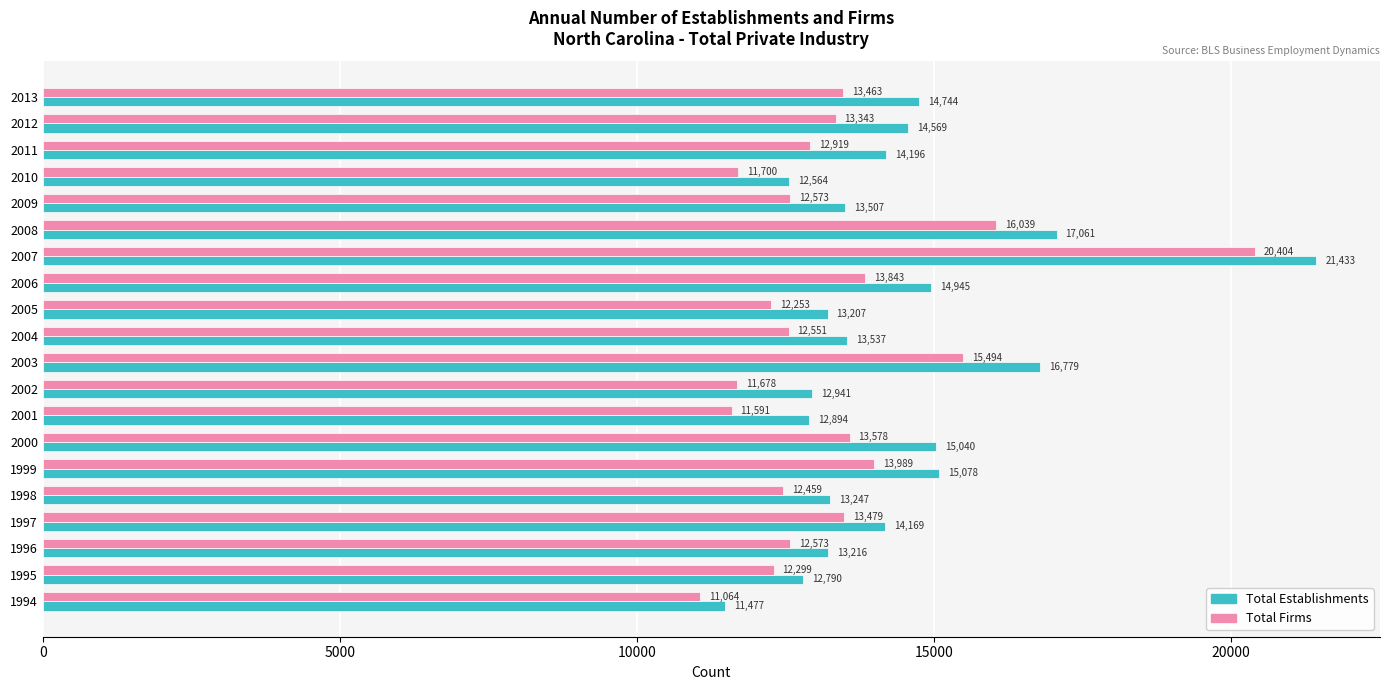

At 1995, list the series in order from largest to smallest.

Total Establishments, Total Firms